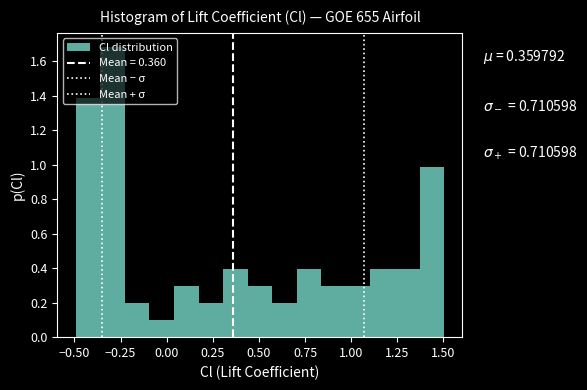

Read against the x-axis, roughly where is the centre of the tallest bar?

-0.30